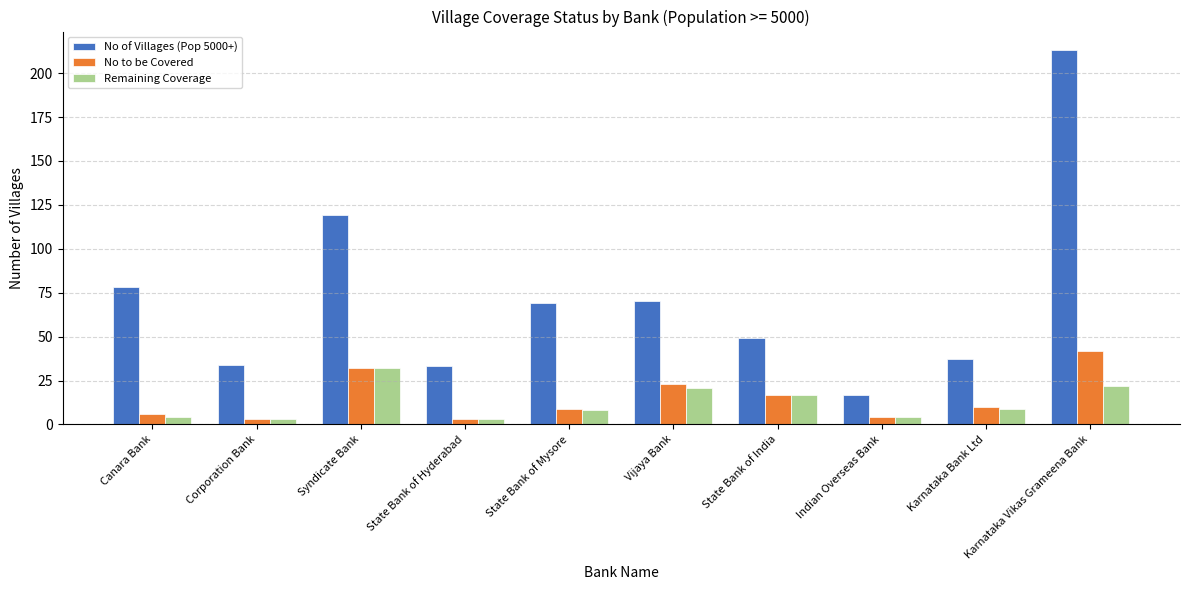

Reading right to left, extract all data points from this chart.

No of Villages (Pop 5000+): 213	37	17	49	70	69	33	119	34	78
No to be Covered: 42	10	4	17	23	9	3	32	3	6
Remaining Coverage: 22	9	4	17	21	8	3	32	3	4